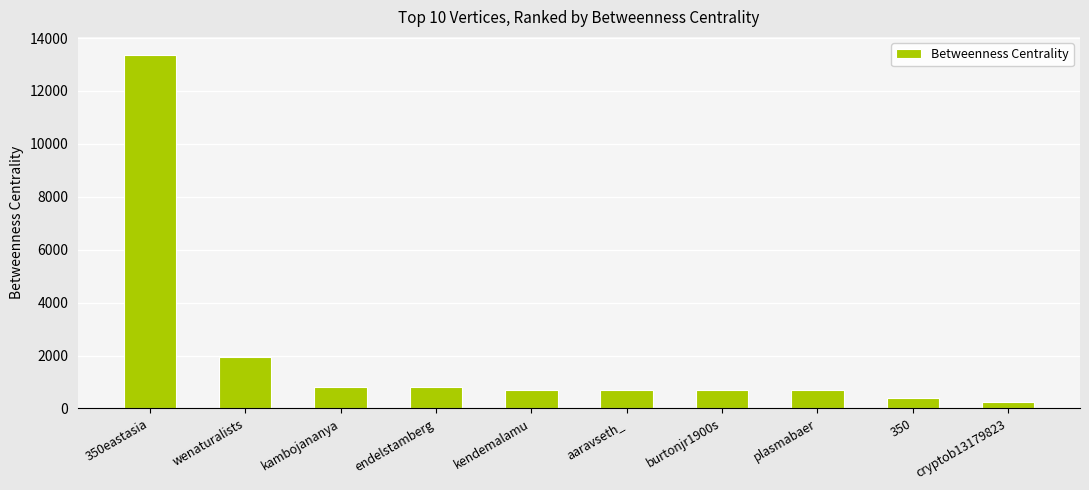

What is the sum of the values at burtonjr1900s and kendemalamu?

1394.1